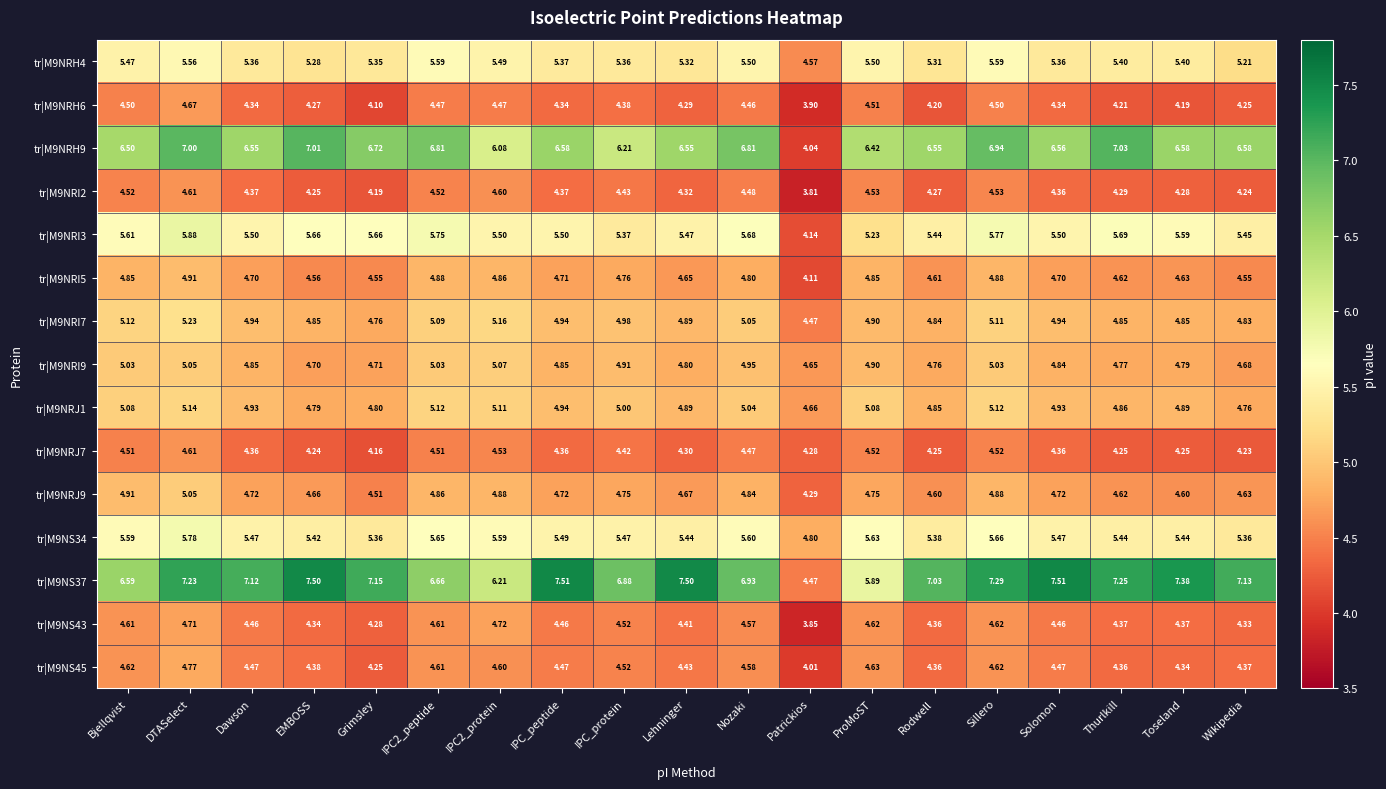

Is the value of tr|M9NRI7 at ProMoST greater than the value of tr|M9NS37 at Sillero?

No